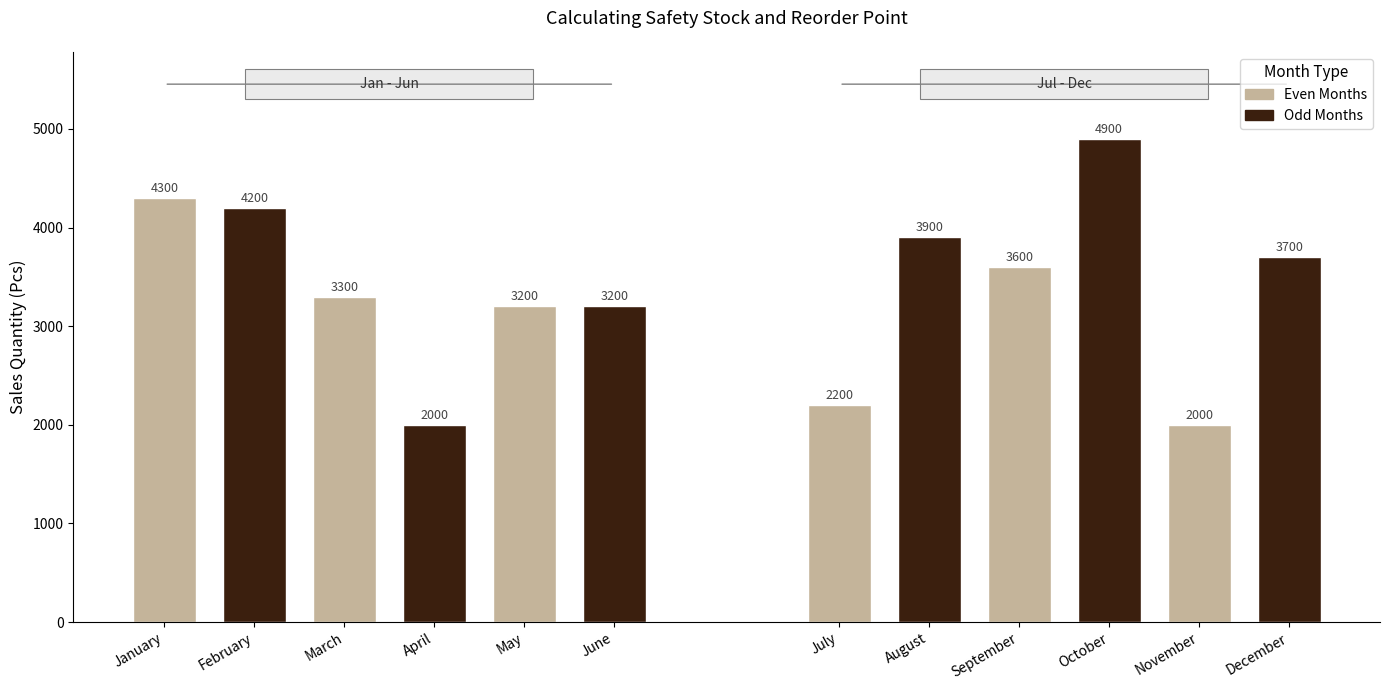

Is it true that the value at August is 1854?

False